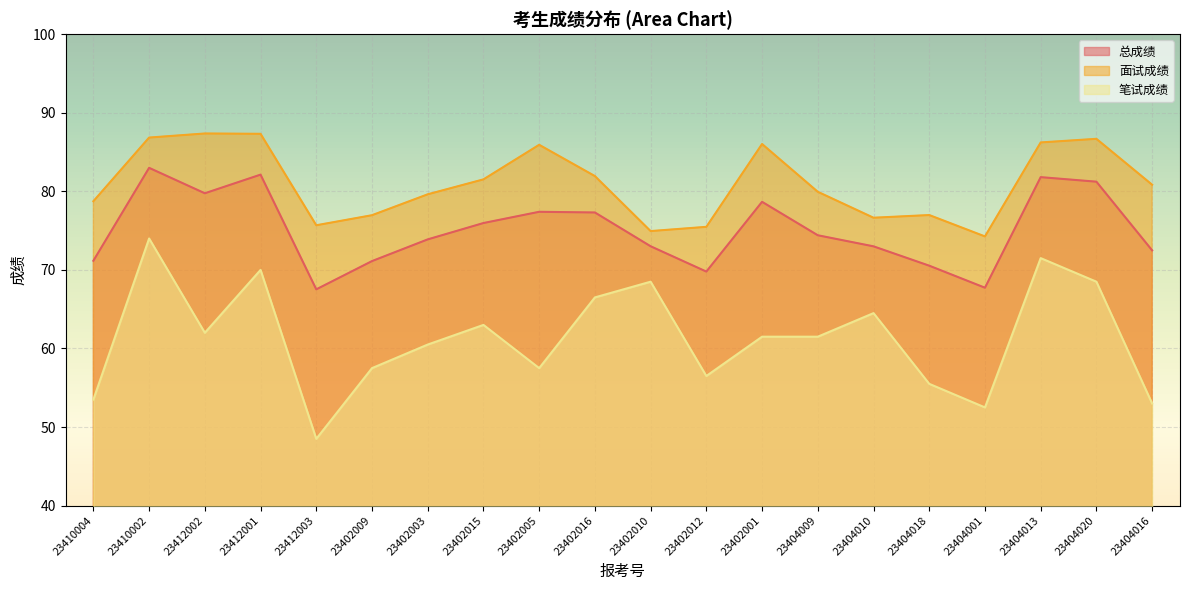

At which category does the chart reach its peak across all series?

23412002